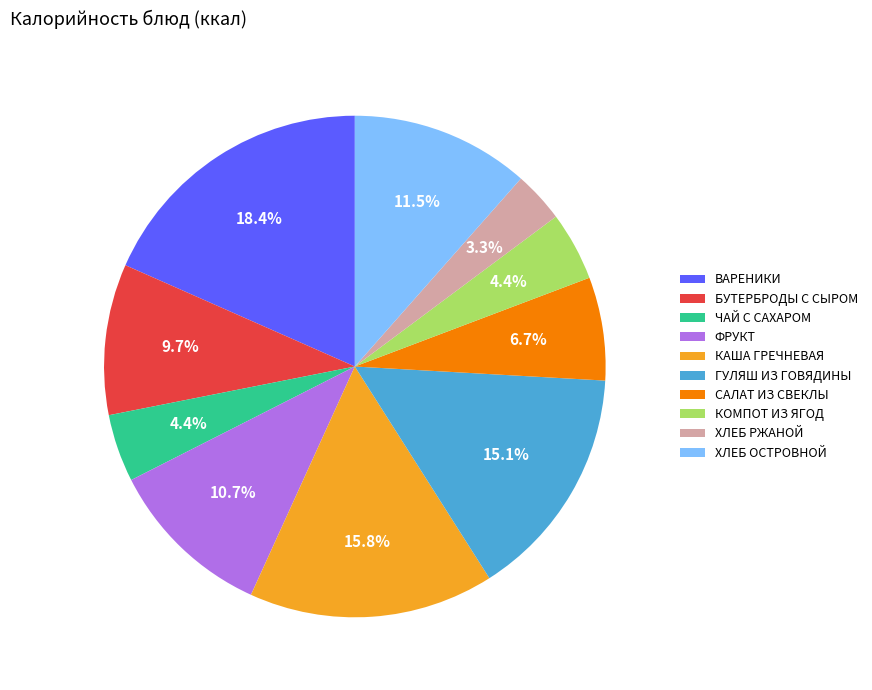

What is the ratio of the value at ЧАЙ С САХАРОМ to the value at КОМПОТ ИЗ ЯГОД?

1.0